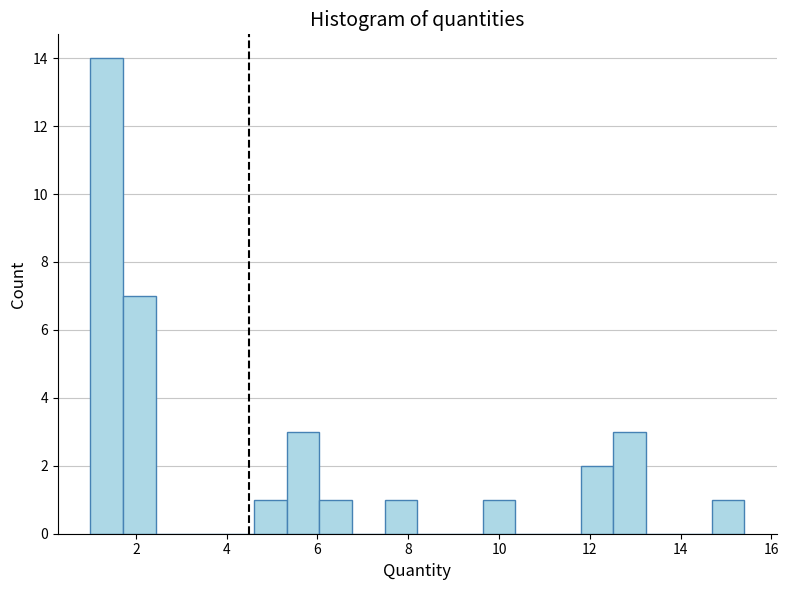

Read against the x-axis, roughly where is the centre of the tallest bar?

1.4